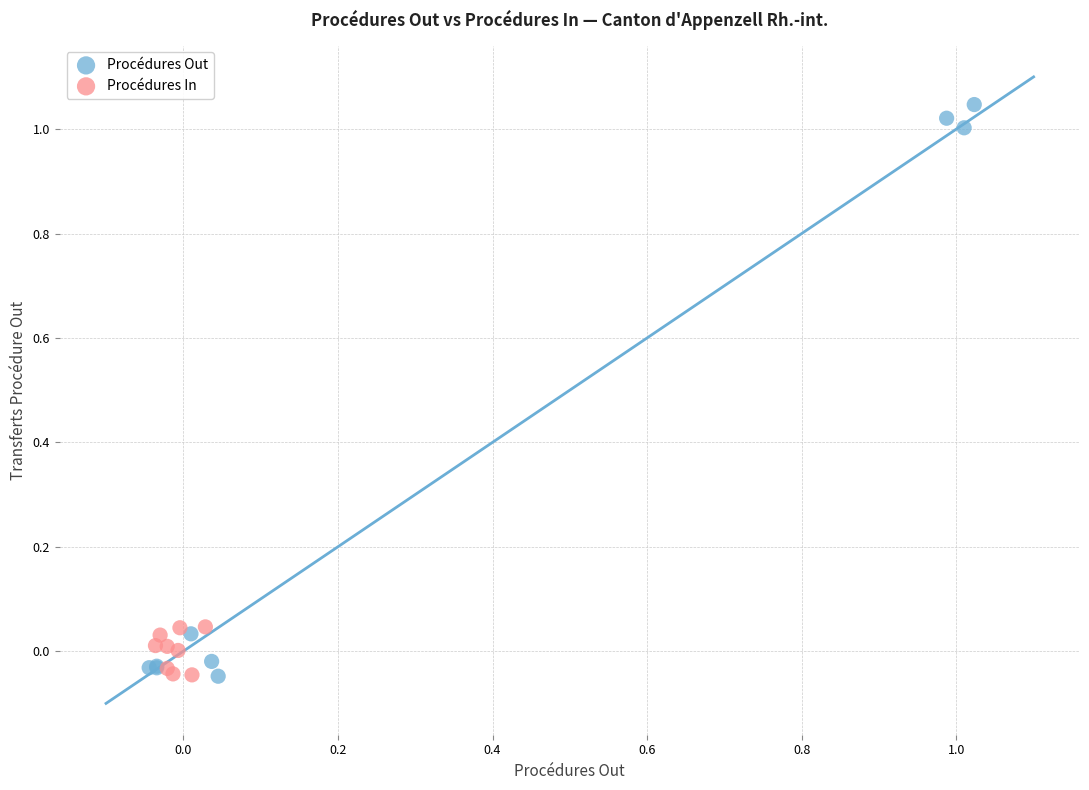

Which series contains the highest Y value?

Procédures Out